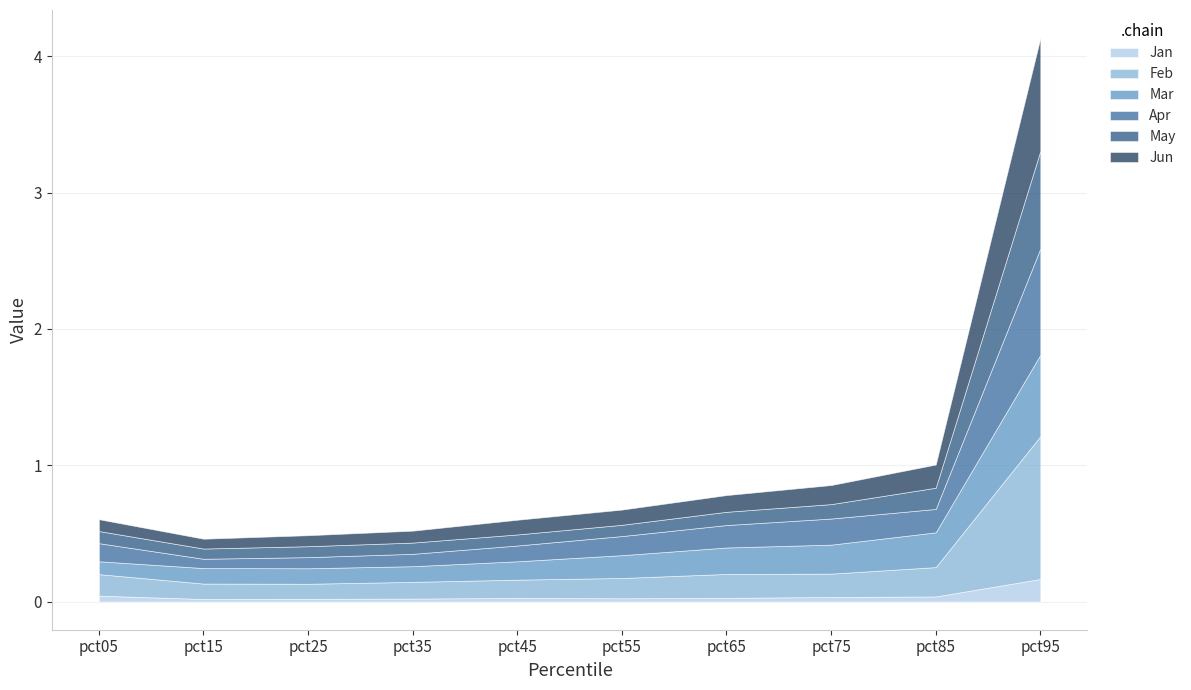

Rank the categories by Jan value from highest to lowest.

pct95, pct05, pct85, pct75, pct65, pct45, pct55, pct35, pct25, pct15